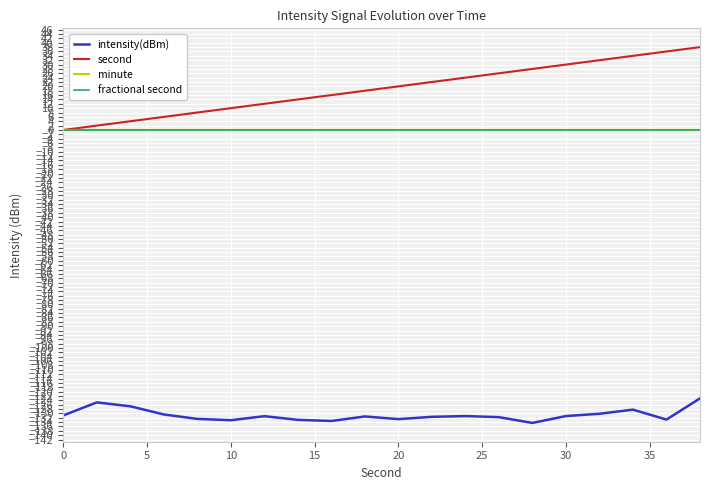

Is this an area chart (filled region under the line)?

No